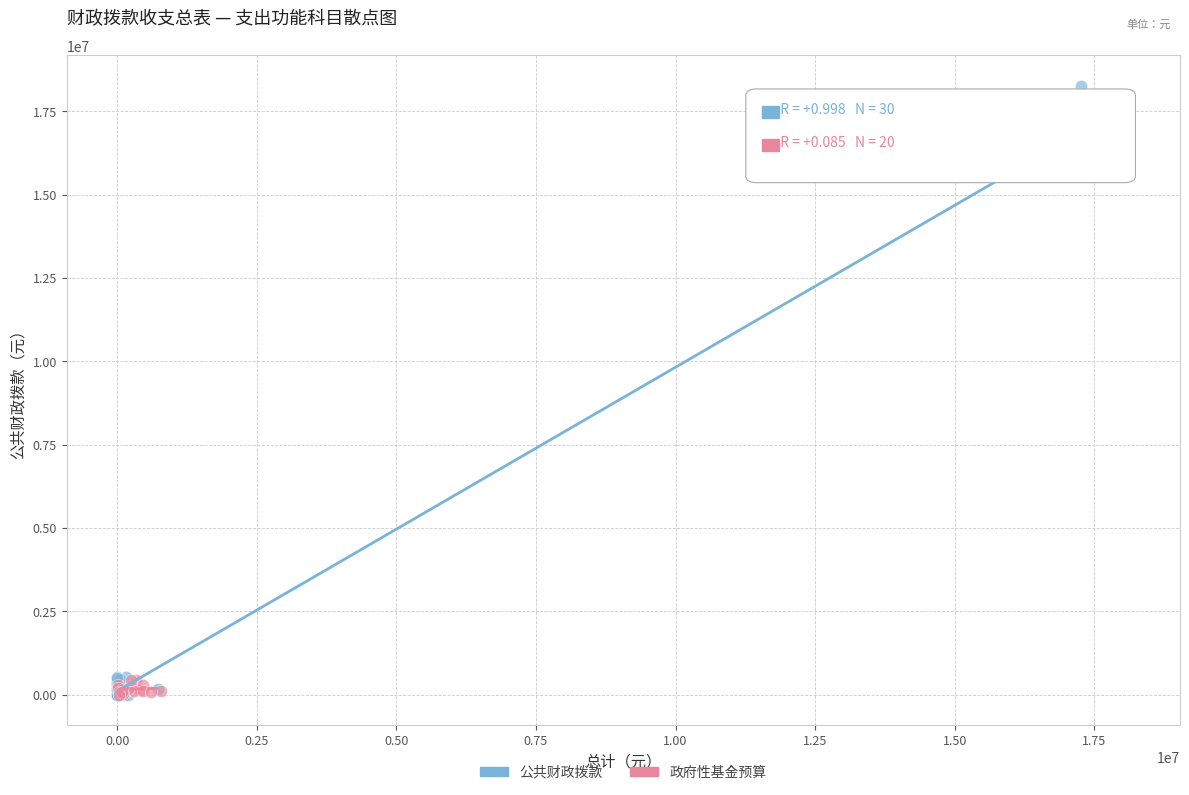

Which series has the largest Y range (max minus min)?

公共财政拨款